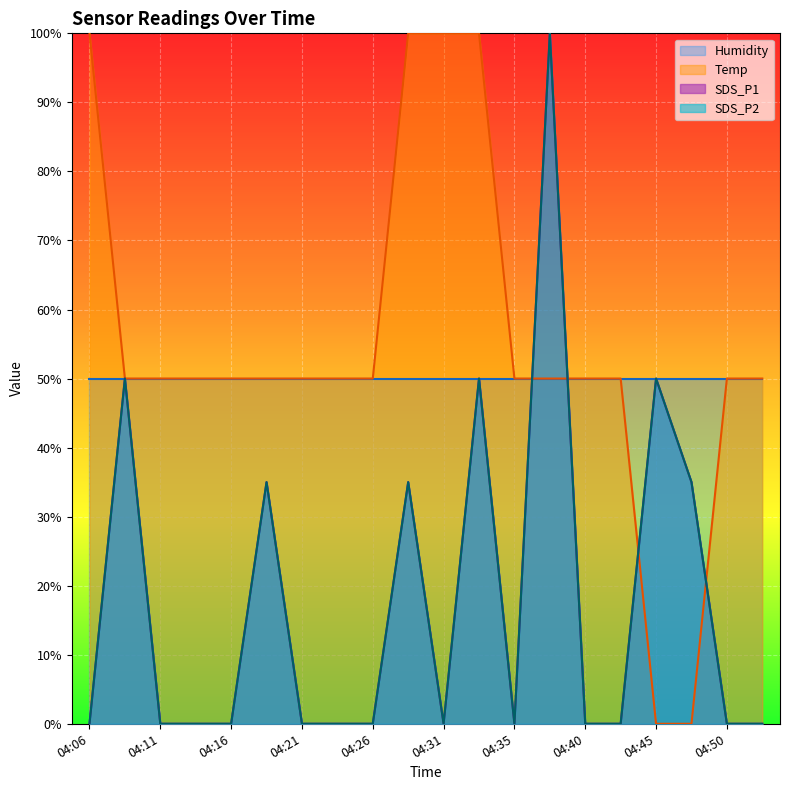

Which label corresponds to the smallest value in the chart?

04:06